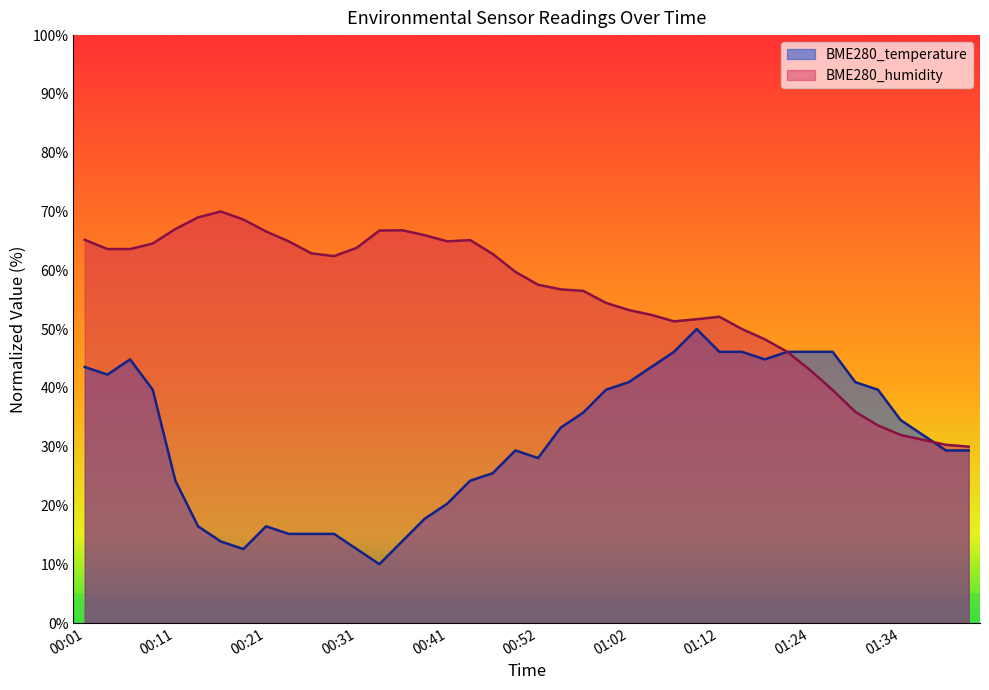

What is the sum of the BME280_humidity values at 01:02 and 00:21?

119.8